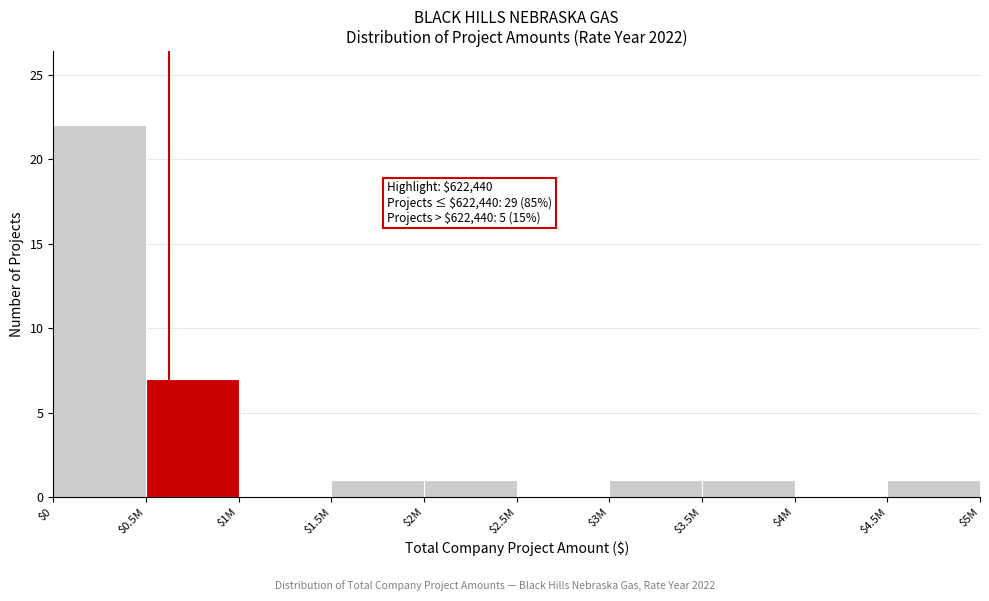

At which label is the value closest to 11?

$0.5M